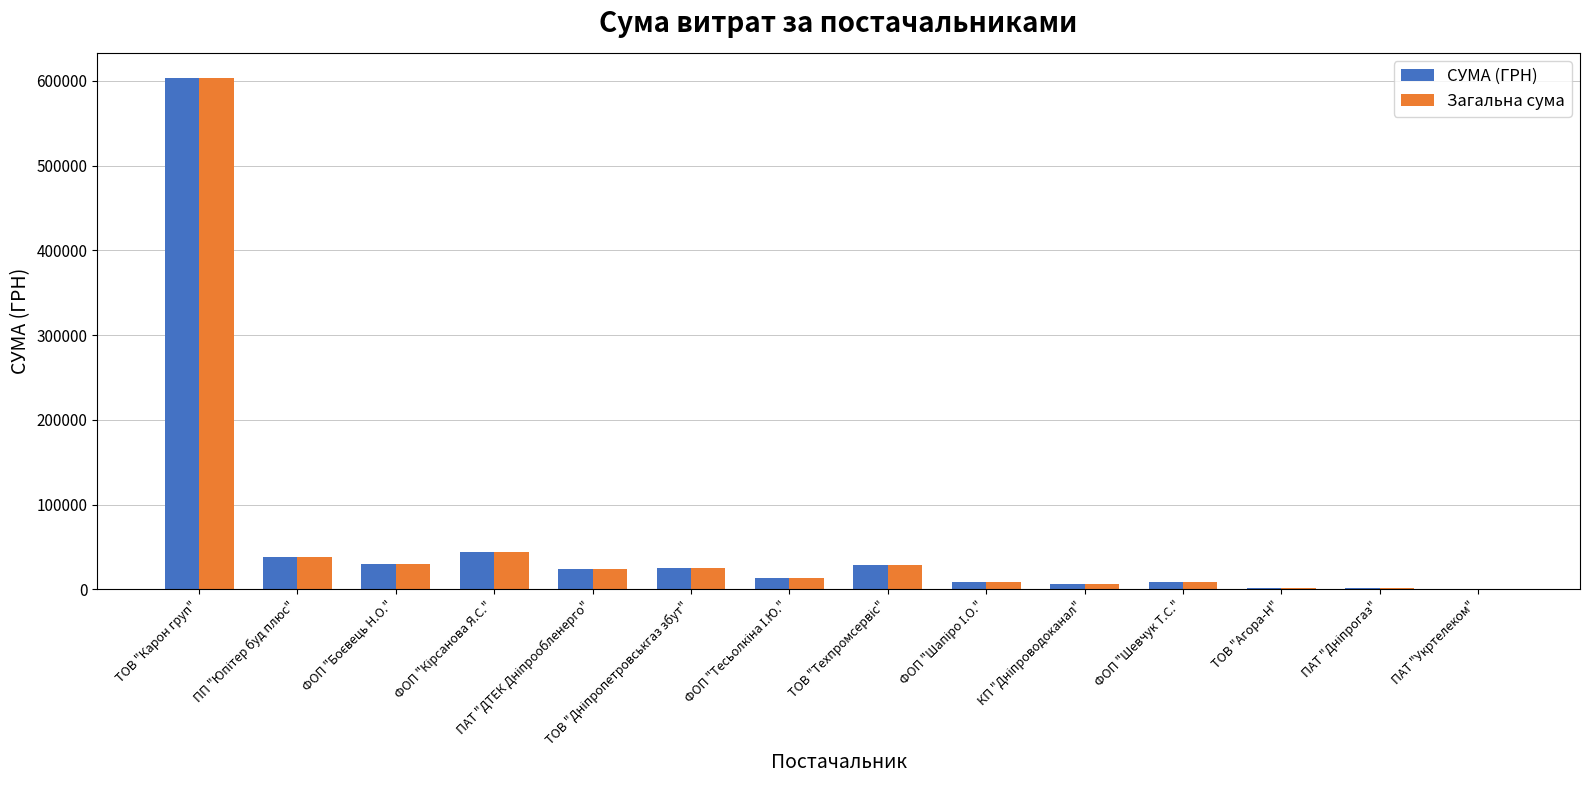

At which label does СУМА (ГРН) reach its peak?

ТОВ "Карон груп"